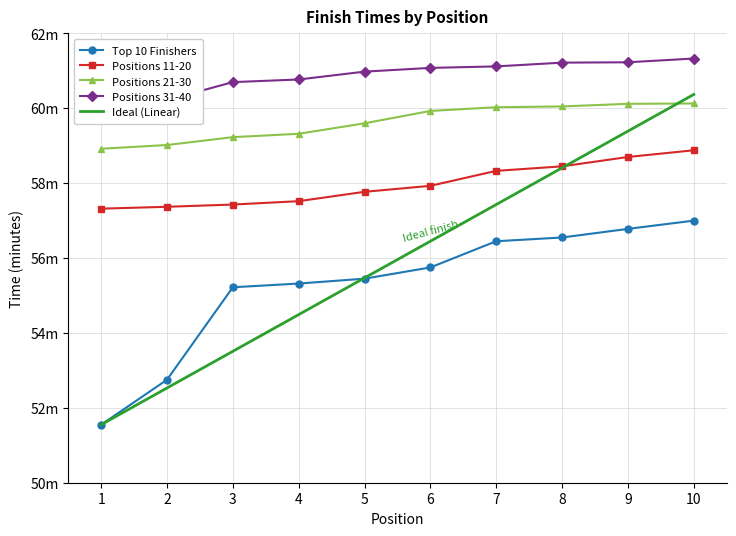

Which label corresponds to the largest value in the chart?

10